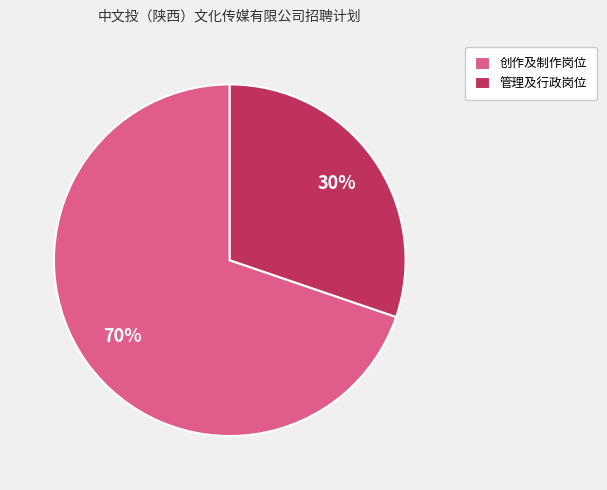

Is there any slice that represents more than half of the pie?

Yes